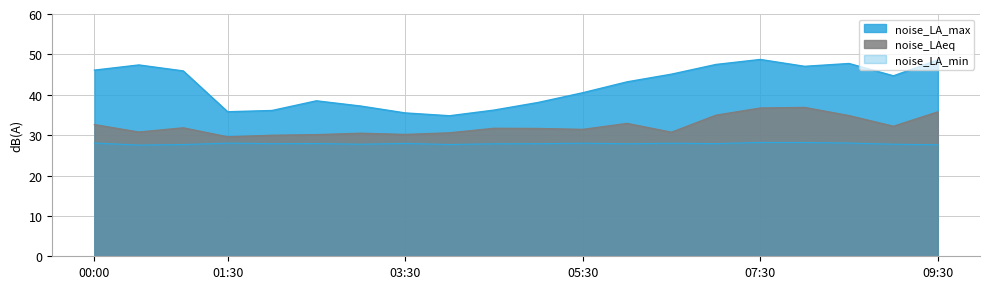

How many lines are shown in the chart?

3